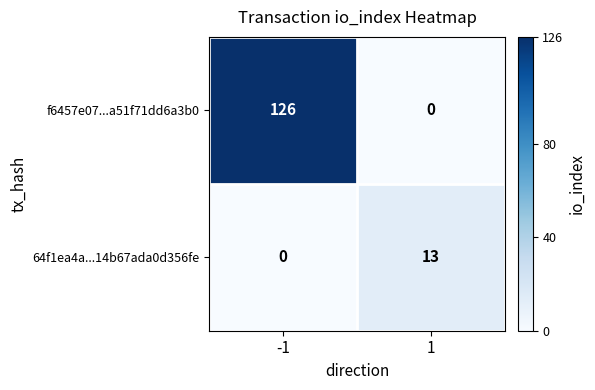

At -1, list the series in order from largest to smallest.

f6457e07...a51f71dd6a3b0, 64f1ea4a...14b67ada0d356fe